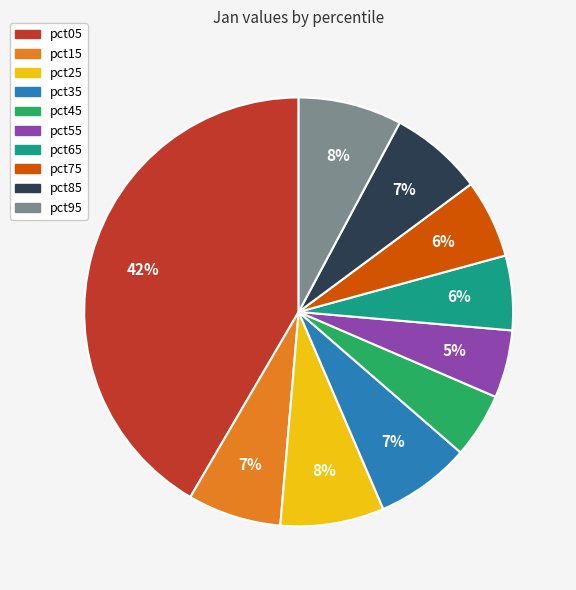

To the nearest percent, what is the combined percentage of pct15 and pct25?

15%